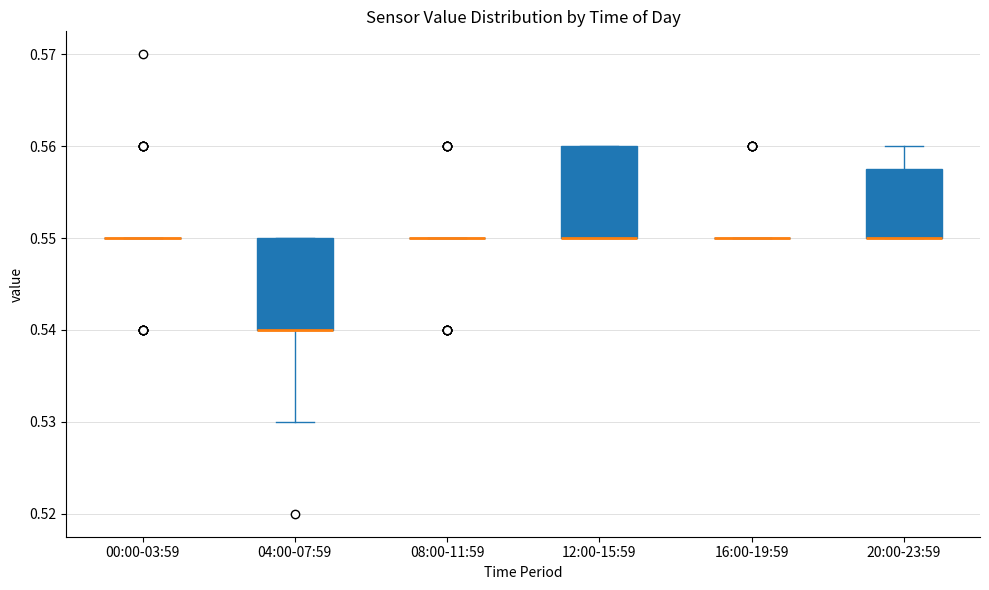

Reading left to right, read every box against the y-axis: the position of its median line, the range the box covers, and the ends of its whiskers. The values are not printed on the chart, so give them approximately, as read against the axis.

00:00-03:59: box collapsed to a line at 0.550, whiskers 0.550 to 0.550
04:00-07:59: median 0.540 (drawn on the box's lower edge), box 0.540 to 0.550, whiskers 0.530 to 0.550
08:00-11:59: box collapsed to a line at 0.550, whiskers 0.550 to 0.550
12:00-15:59: median 0.550 (drawn on the box's lower edge), box 0.550 to 0.560, whiskers 0.550 to 0.560
16:00-19:59: box collapsed to a line at 0.550, whiskers 0.550 to 0.550
20:00-23:59: median 0.550 (drawn on the box's lower edge), box 0.550 to 0.558, whiskers 0.550 to 0.560